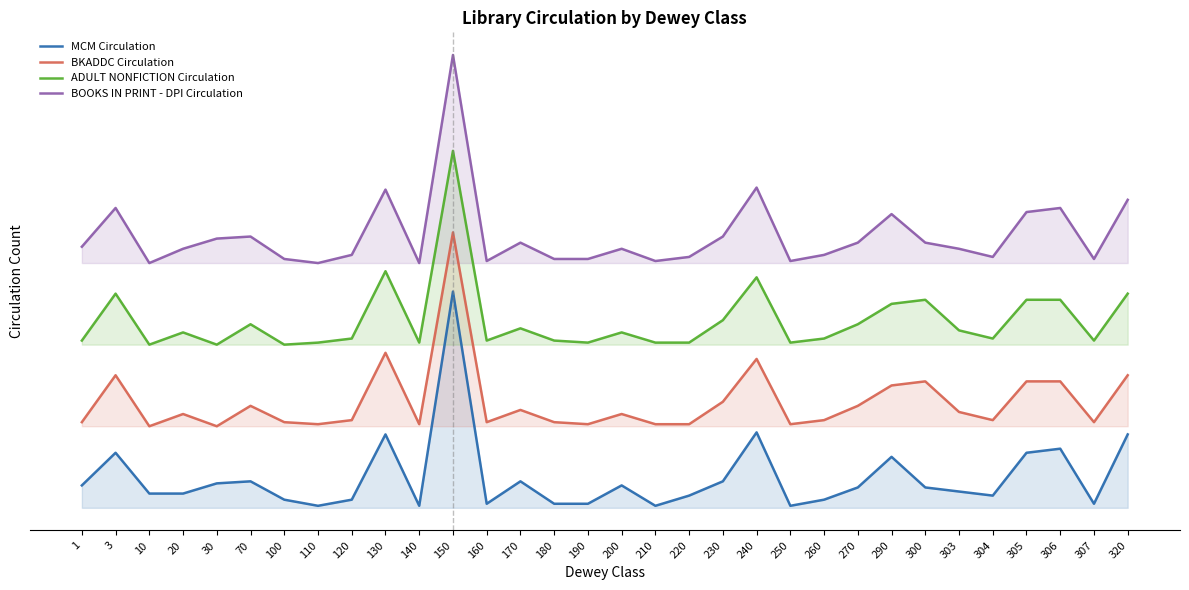

At which label does BOOKS IN PRINT - DPI Circulation first exceed 127?

1